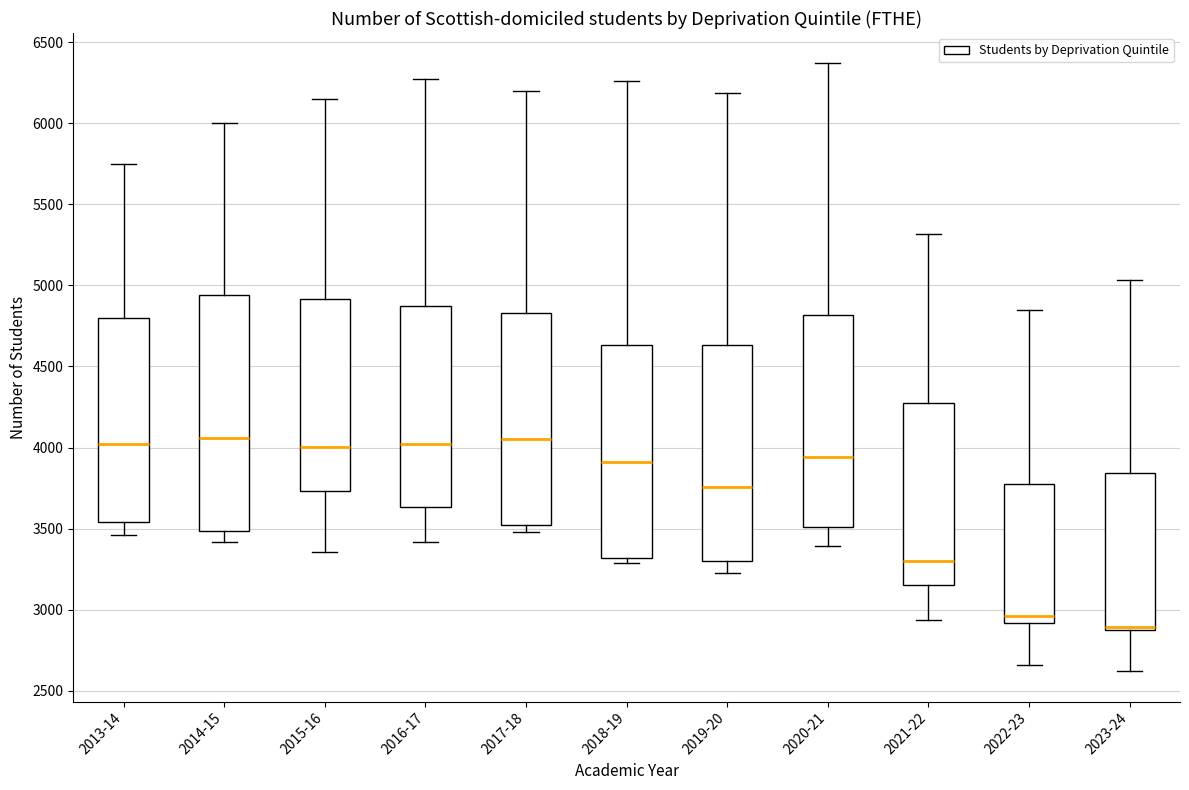

Reading left to right, transcribe this box plot: for each box, give where its median line is, the range the box spans, and where its two whiskers end, as read against the y-axis. The values are not printed on the chart, so give them approximately, as read against the axis.

2013-14: median 4000, box 3550 to 4800, whiskers 3450 to 5750
2014-15: median 4050, box 3500 to 4950, whiskers 3400 to 6000
2015-16: median 4000, box 3750 to 4900, whiskers 3350 to 6150
2016-17: median 4000, box 3650 to 4900, whiskers 3400 to 6300
2017-18: median 4050, box 3550 to 4850, whiskers 3500 to 6200
2018-19: median 3900, box 3300 to 4650, whiskers 3300 (just below the box's lower edge) to 6250
2019-20: median 3750, box 3300 to 4650, whiskers 3250 to 6200
2020-21: median 3950, box 3500 to 4800, whiskers 3400 to 6350
2021-22: median 3300, box 3150 to 4300, whiskers 2950 to 5300
2022-23: median 2950, box 2900 to 3800, whiskers 2650 to 4850
2023-24: median 2900 (drawn on the box's lower edge), box 2900 to 3850, whiskers 2600 to 5050